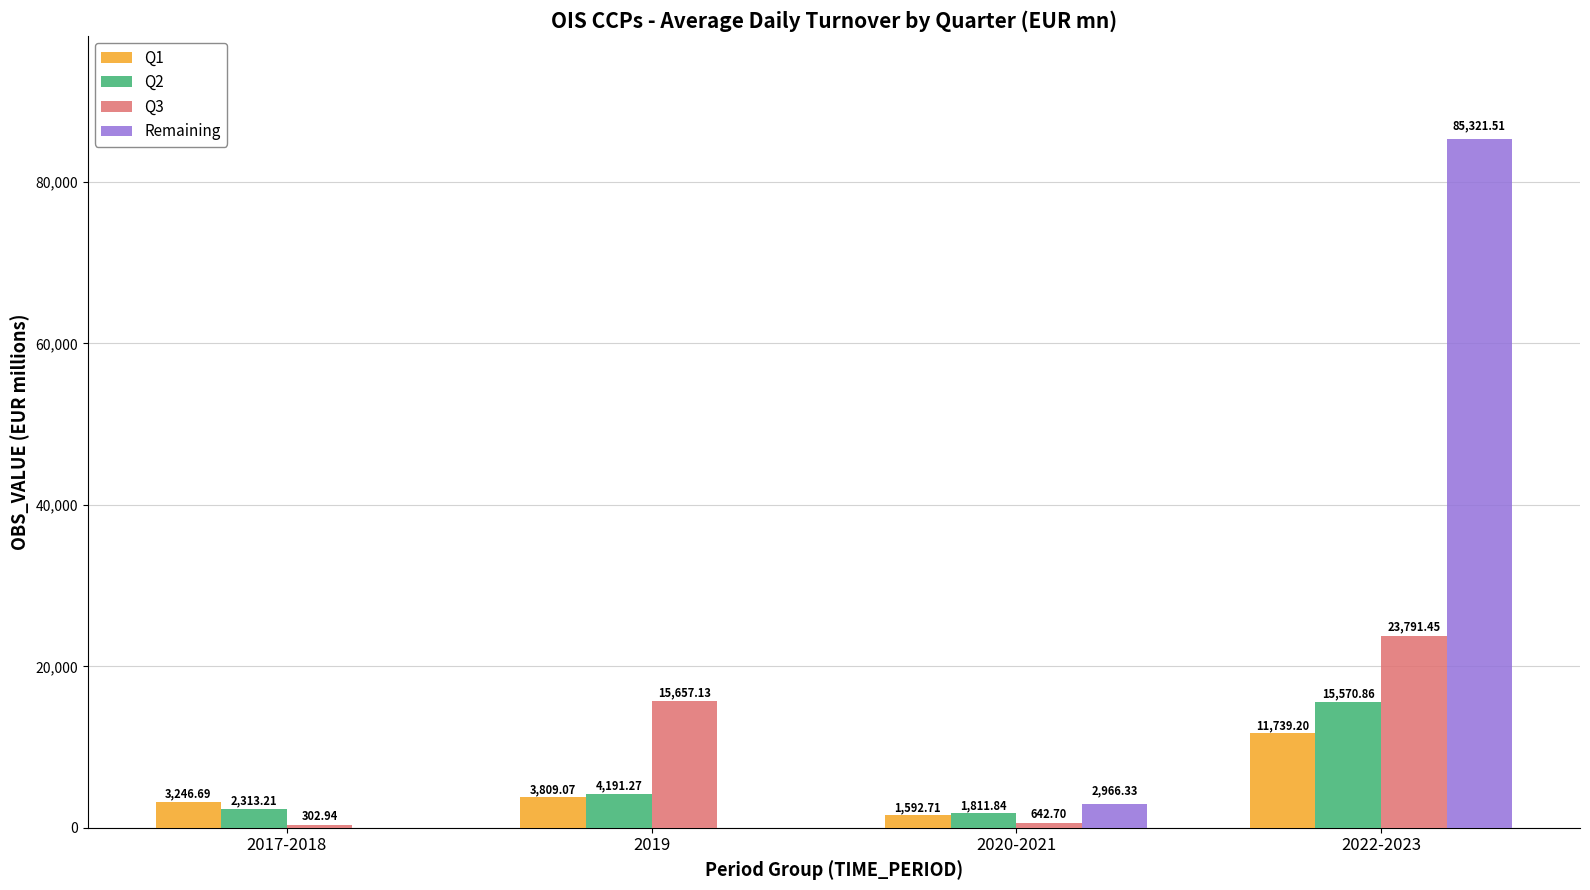

How many series are shown in this chart?

4